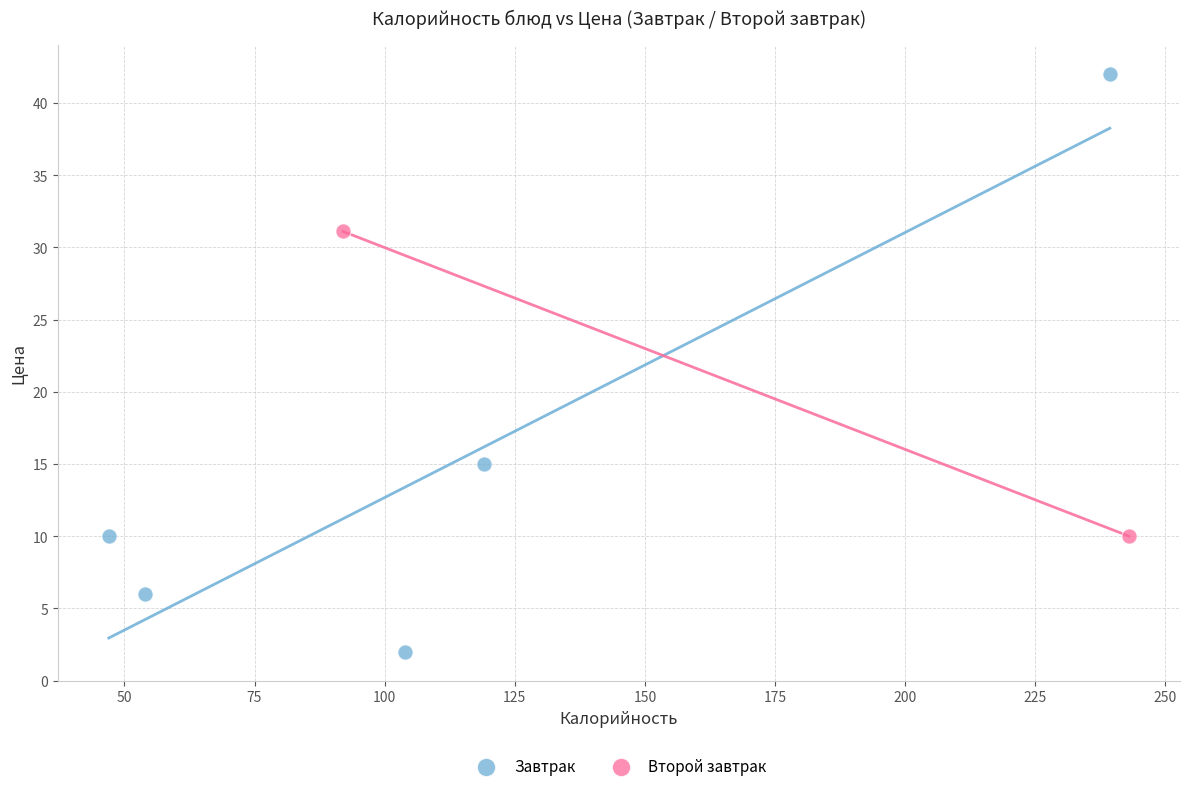

What are all the series names shown in the legend?

Завтрак, Второй завтрак